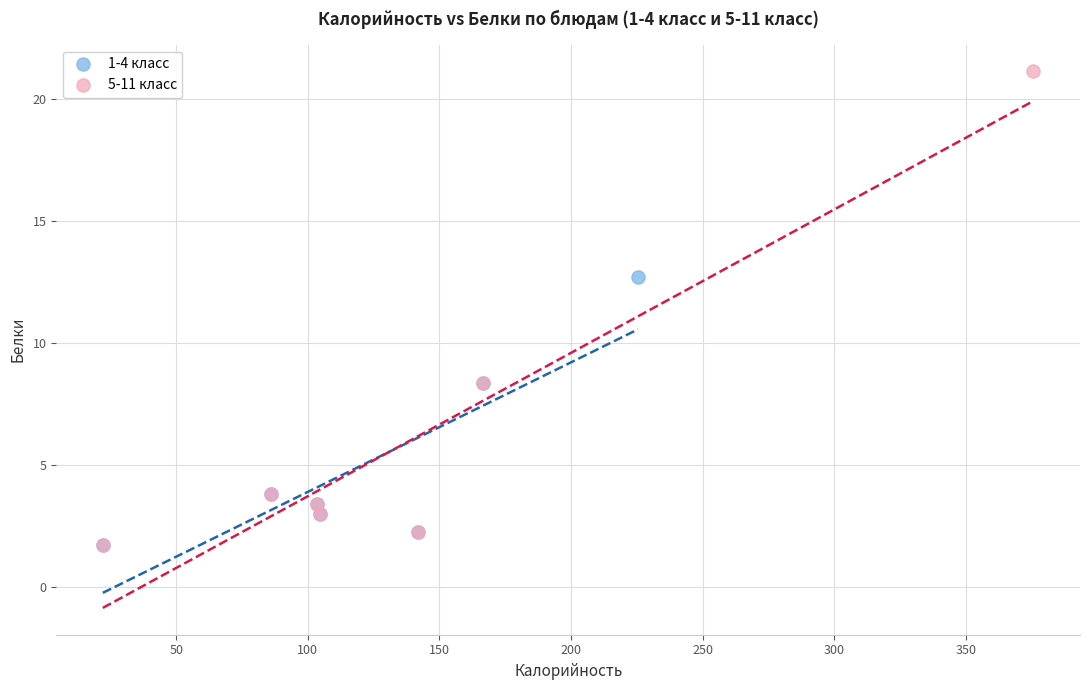

Which series contains the highest Y value?

5-11 класс